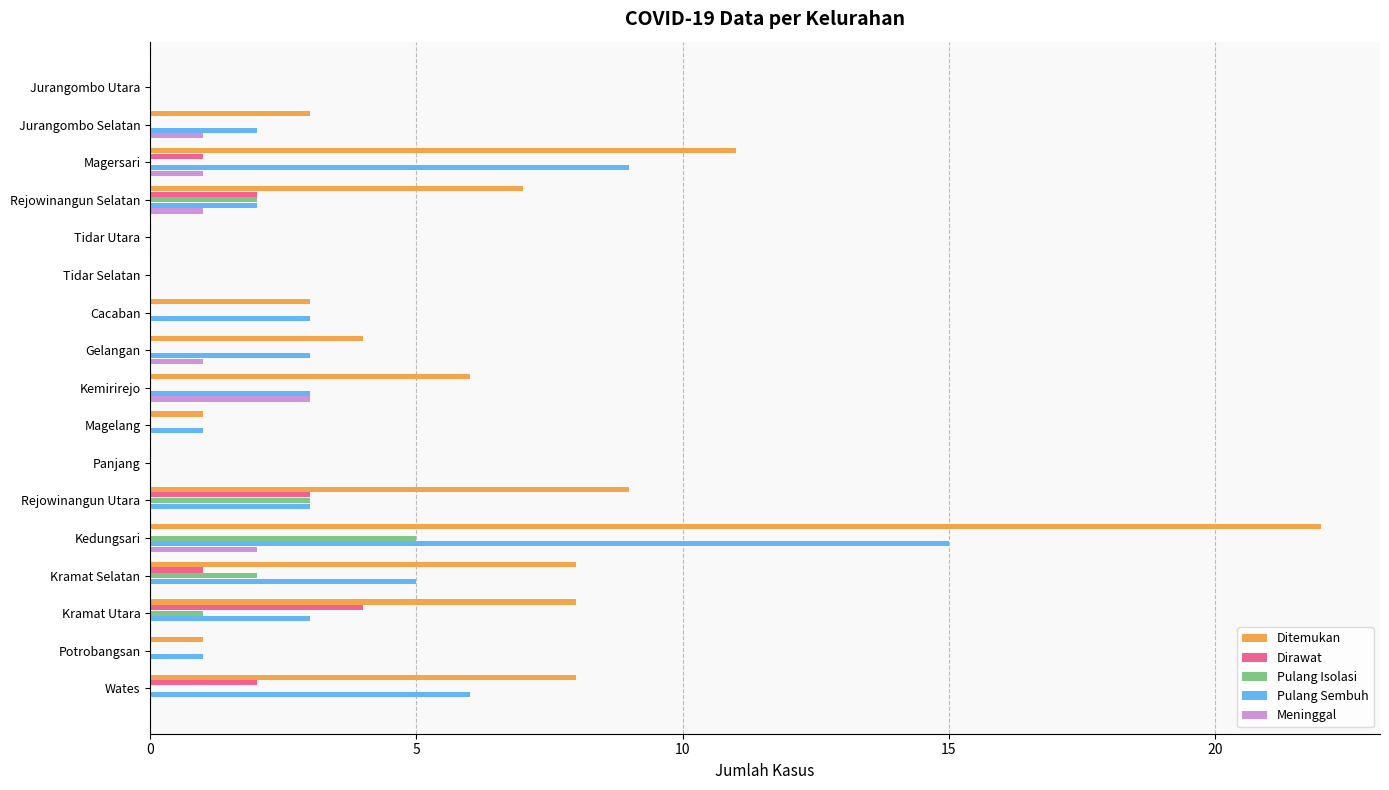

How many distinct data groups are displayed?

5